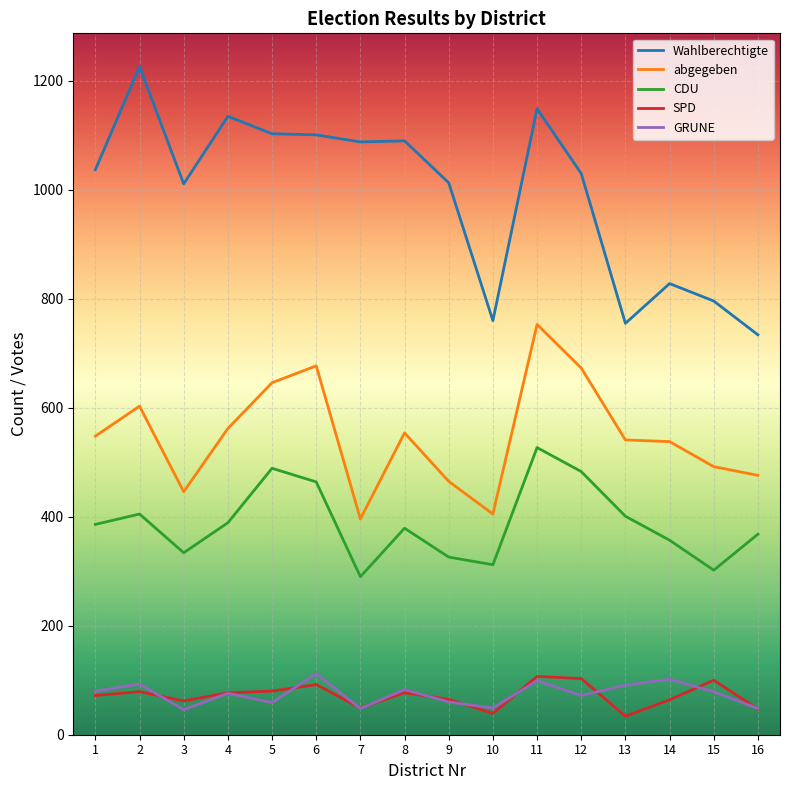

What is the difference between the highest and lowest values at 9?

953